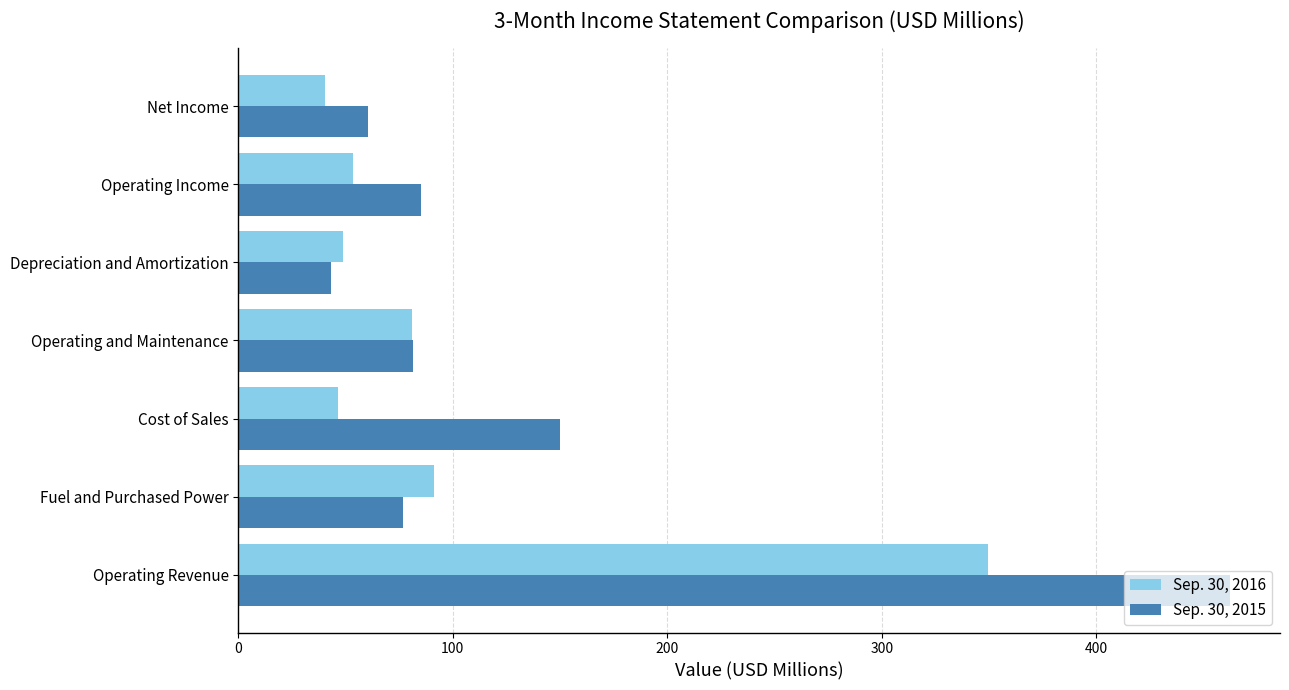

The Sep. 30, 2015 series shows 21.8 at Depreciation and Amortization. True or false?

False